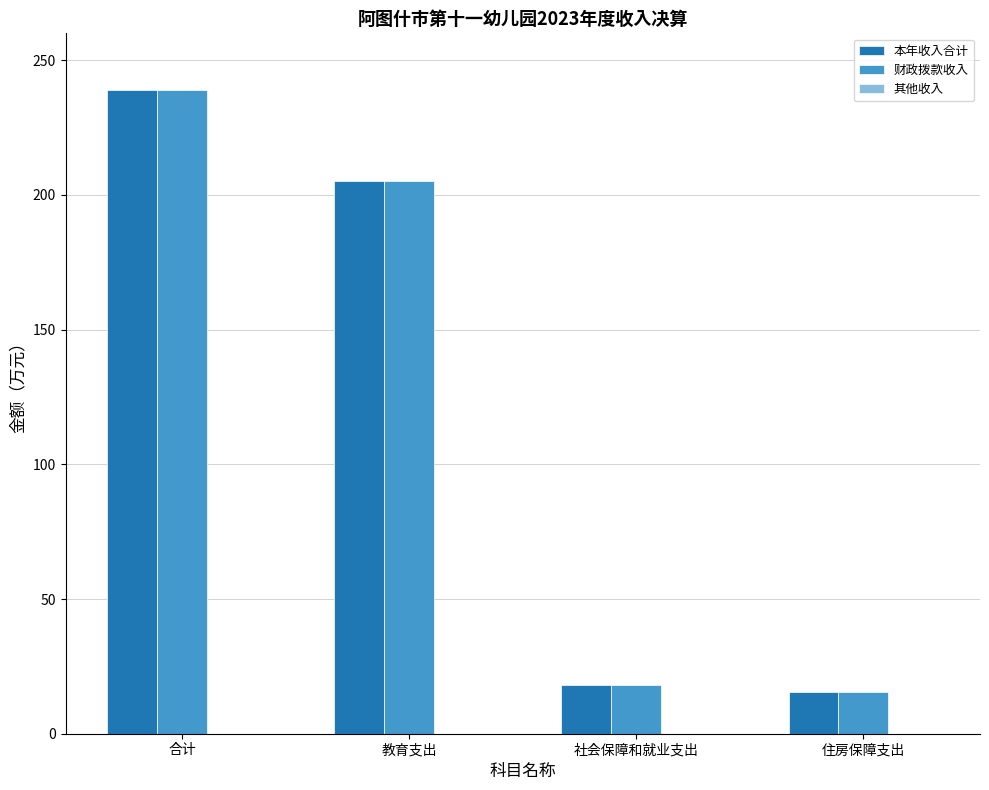

Is the value of 财政拨款收入 at 住房保障支出 greater than the value of 本年收入合计 at 社会保障和就业支出?

No